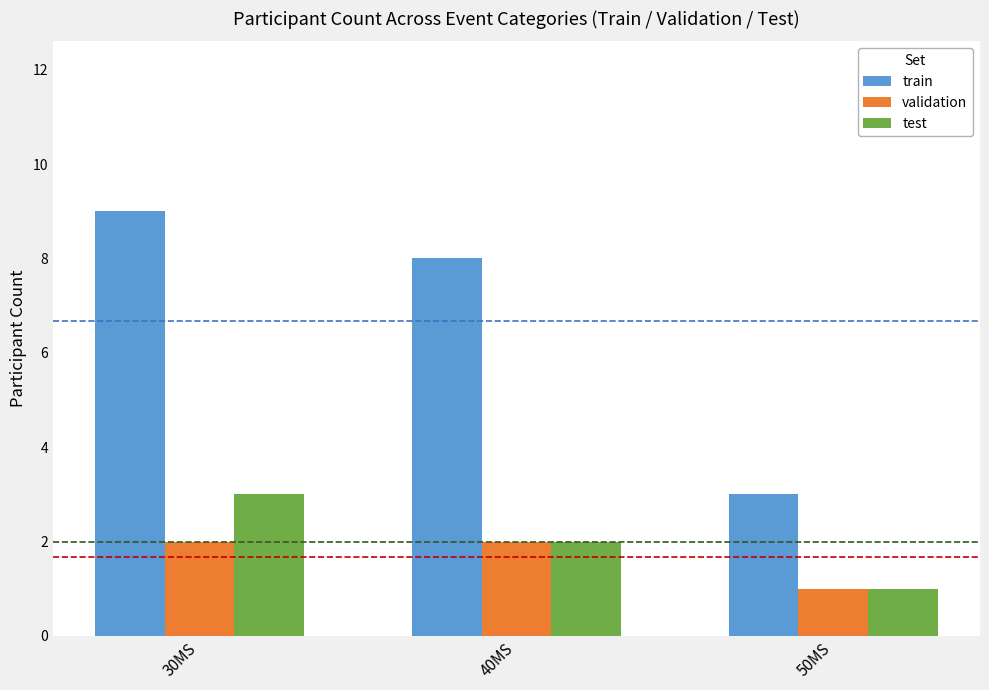

The value of validation at 40MS is 2. True or false?

True